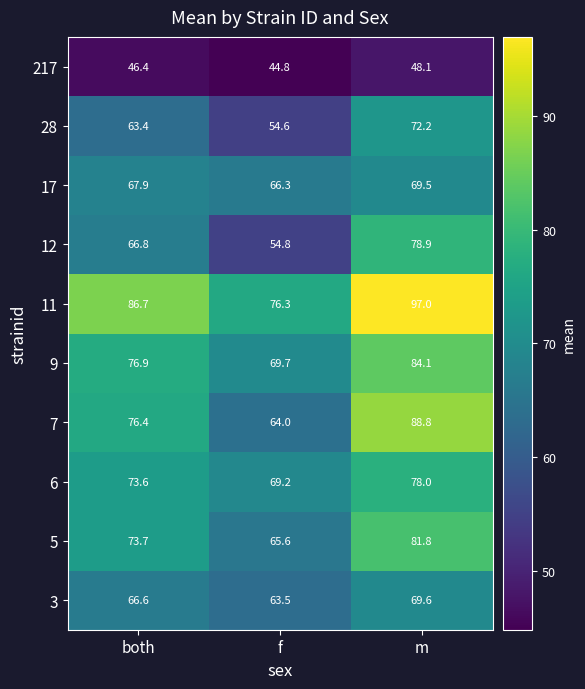

Where does the 11 series first go above 86?

both